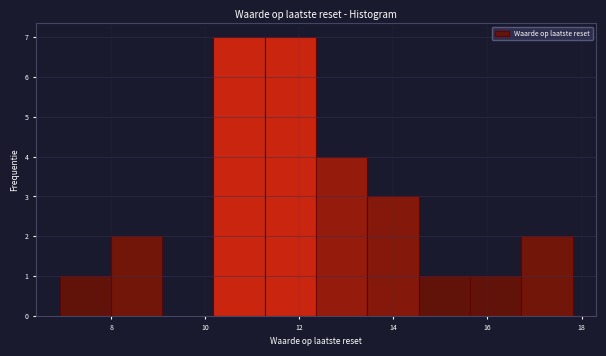

How tall is the bar that spans 12.4 to 13.4 on the x-axis? Neither the bar edges nor the heights are printed on the chart, so give them approximately, as read against the axes.

4